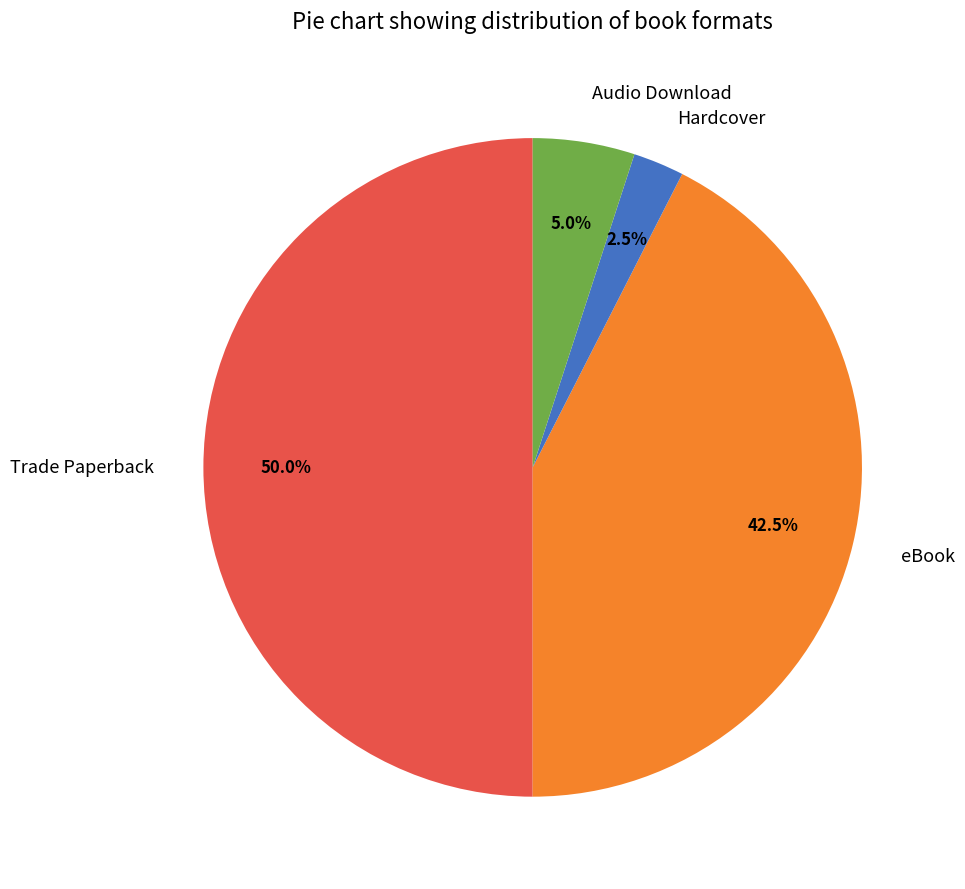

What is the ratio of the value at eBook to the value at Hardcover?

17.0